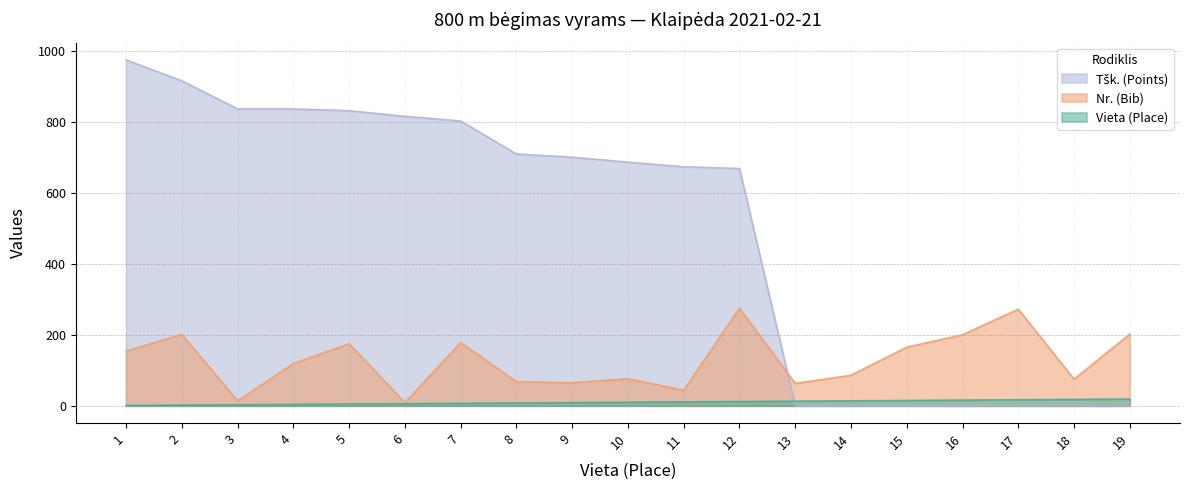

Does the chart display data point markers on the line(s)?

No